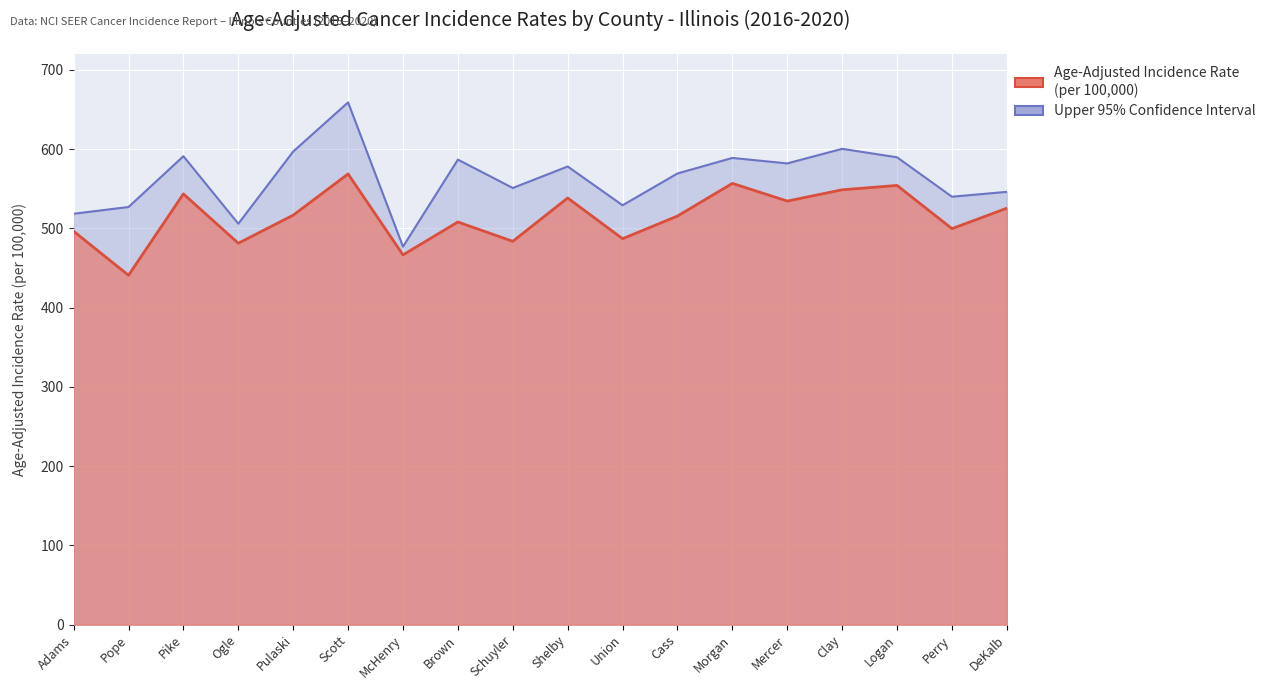

What is the difference between the Upper 95% CI values at Cass and Perry?

29.3